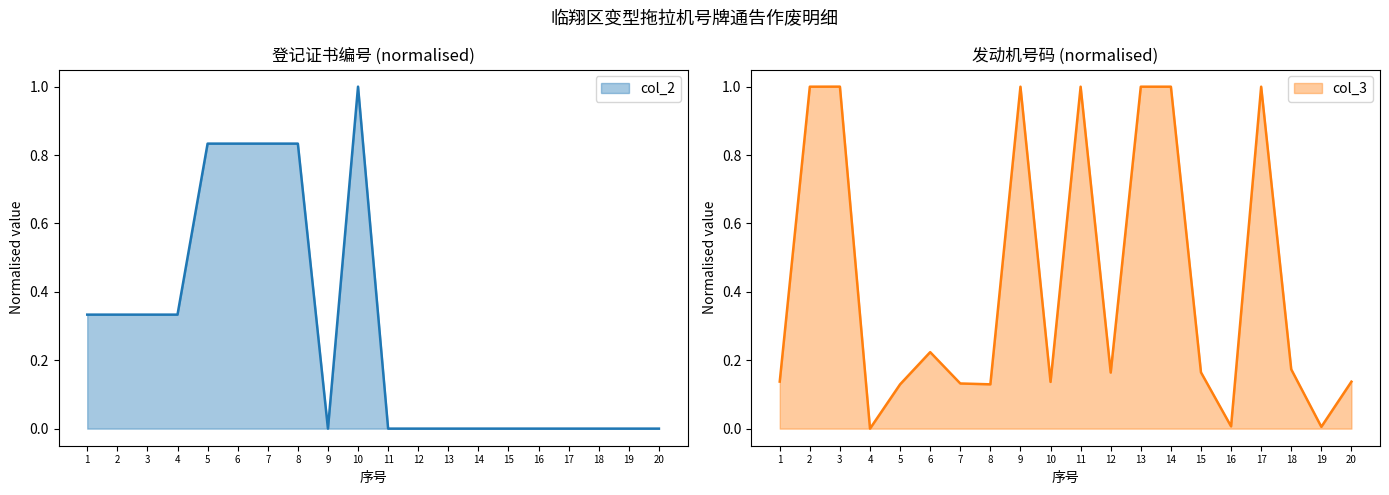

What is the difference between the col_2 values at 12 and 10?

1.0